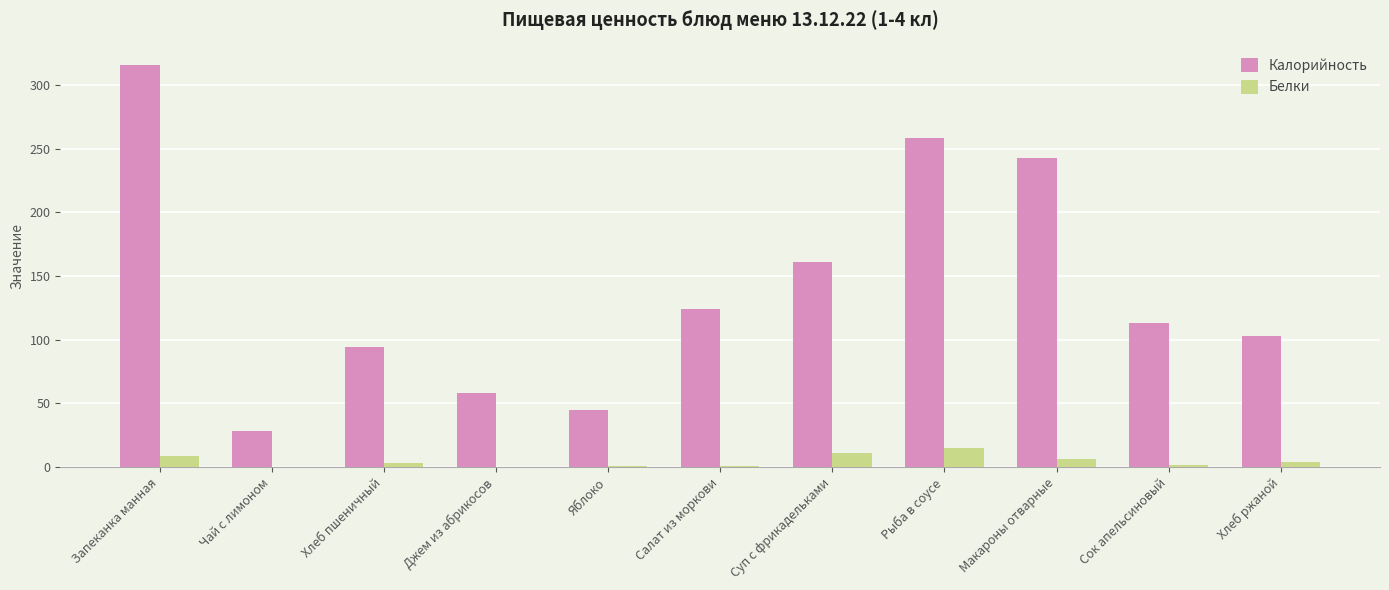

Which series changed the most between Яблоко and Рыба в соусе?

Калорийность